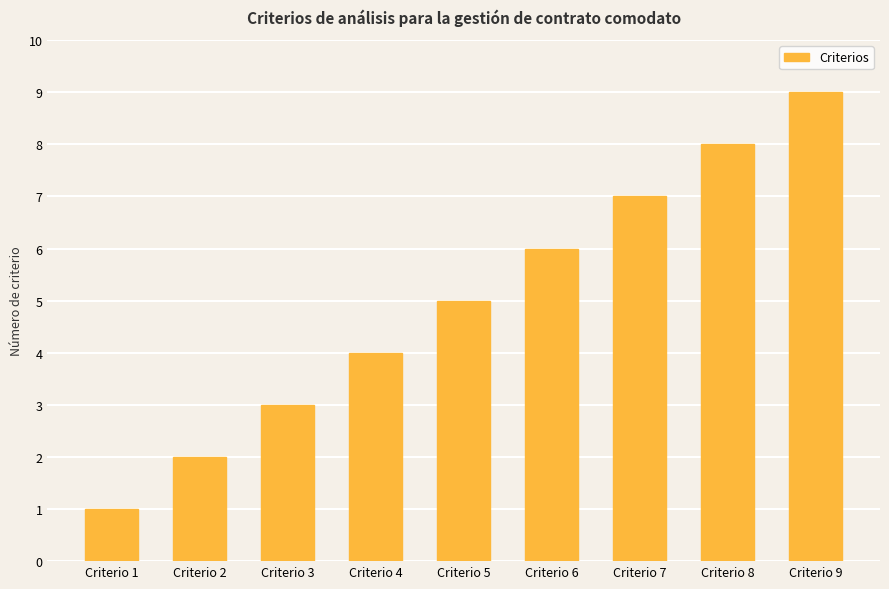

The value at Criterio 8 is 13. True or false?

False